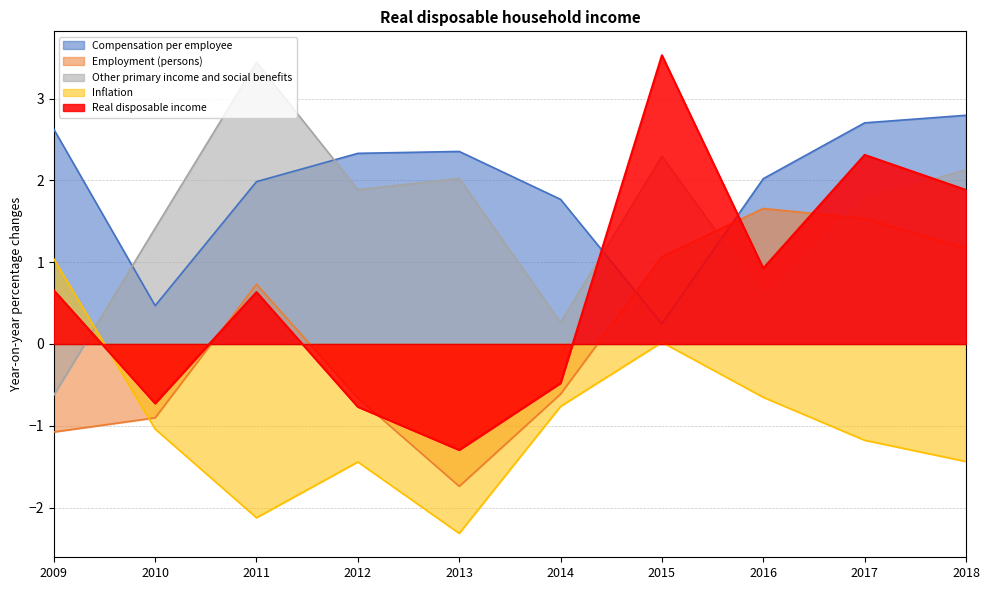

How many lines are shown in the chart?

5